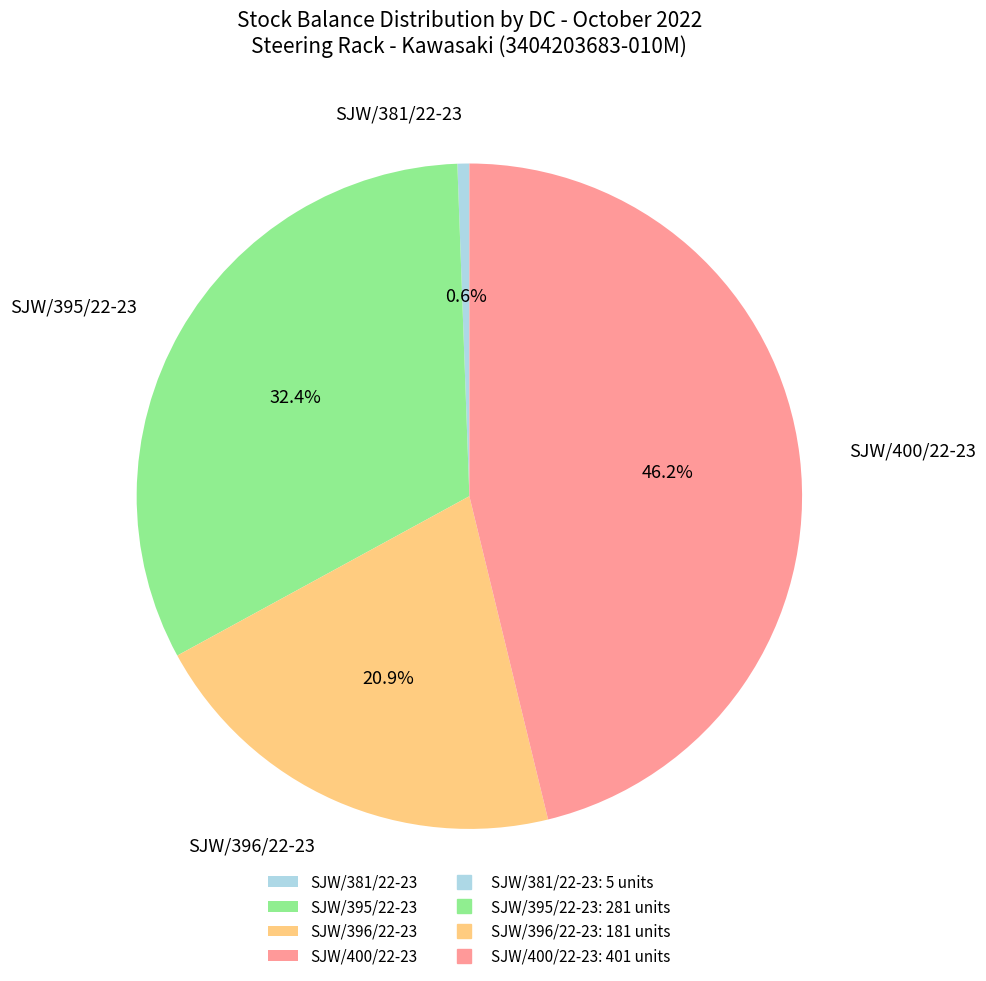

What portion of the pie excludes SJW/400/22-23?

53.8%